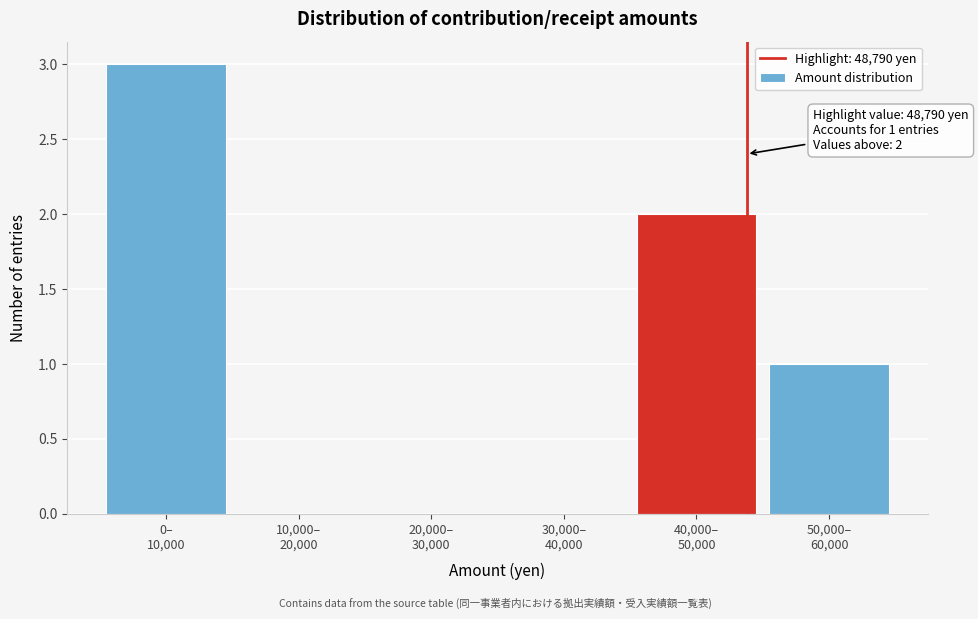

What is the greatest value displayed?

3